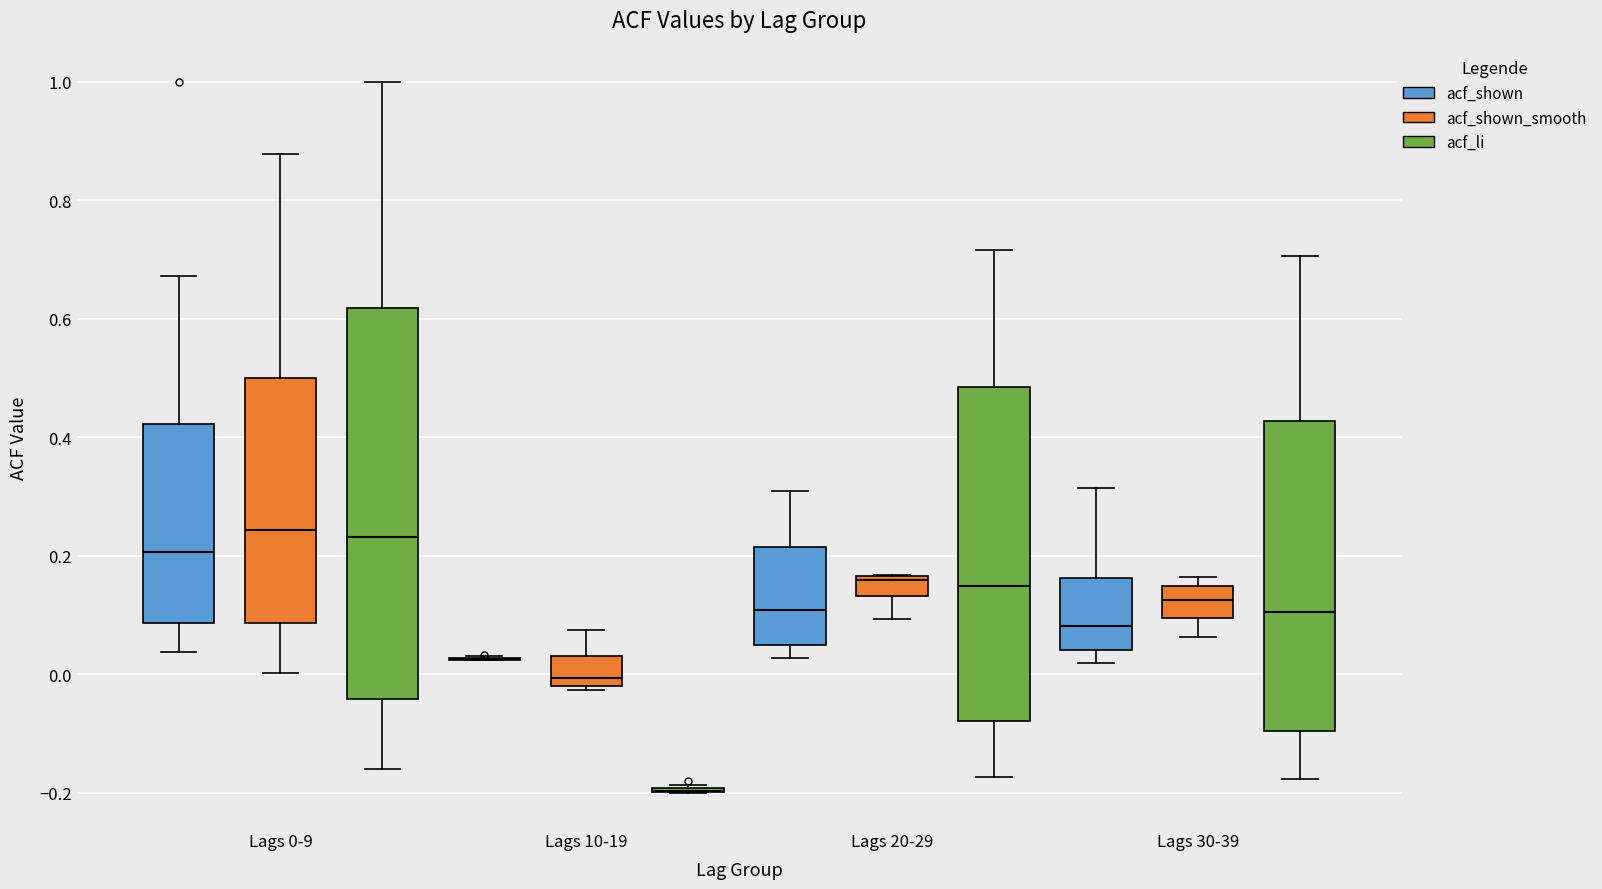

Reading left to right, transcribe this box plot: for each box, give where its median line is, the range the box spans, and where its two whiskers end, as read against the y-axis. The values are not printed on the chart, so give them approximately, as read against the axis.

Lags 0-9 (acf_shown): median 0.20, box 0.08 to 0.42, whiskers 0.04 to 0.68
Lags 0-9 (acf_shown_smooth): median 0.24, box 0.08 to 0.50, whiskers 0.00 to 0.88
Lags 0-9 (acf_li): median 0.24, box -0.04 to 0.62, whiskers -0.16 to 1.00
Lags 10-19 (acf_shown): box collapsed to a line at 0.02, whiskers 0.02 to 0.04
Lags 10-19 (acf_shown_smooth): median 0.00, box -0.02 to 0.04, whiskers -0.02 (just below the box's lower edge) to 0.08
Lags 10-19 (acf_li): box collapsed to a line at -0.20, whiskers -0.20 to -0.18
Lags 20-29 (acf_shown): median 0.10, box 0.04 to 0.22, whiskers 0.02 to 0.30
Lags 20-29 (acf_shown_smooth): median 0.16 (just below the box's upper edge), box 0.14 to 0.16, whiskers 0.10 to 0.16
Lags 20-29 (acf_li): median 0.14, box -0.08 to 0.48, whiskers -0.18 to 0.72
Lags 30-39 (acf_shown): median 0.08, box 0.04 to 0.16, whiskers 0.02 to 0.32
Lags 30-39 (acf_shown_smooth): median 0.12, box 0.10 to 0.14, whiskers 0.06 to 0.16
Lags 30-39 (acf_li): median 0.10, box -0.10 to 0.42, whiskers -0.18 to 0.70